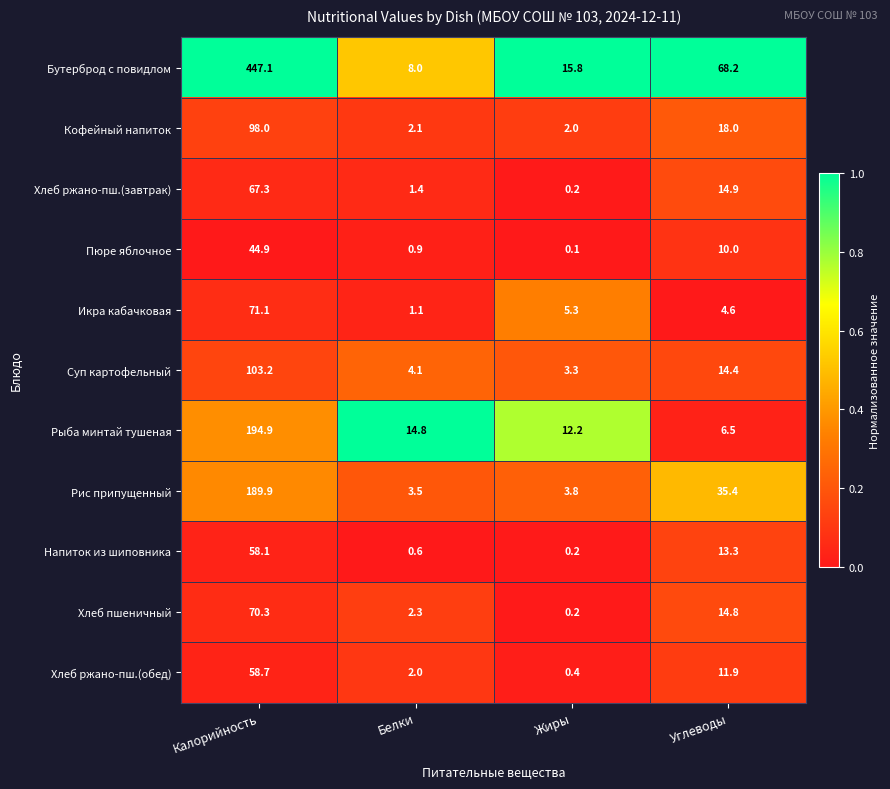

True or false: Рыба минтай тушеная has a value of 17.6 at Жиры.

False